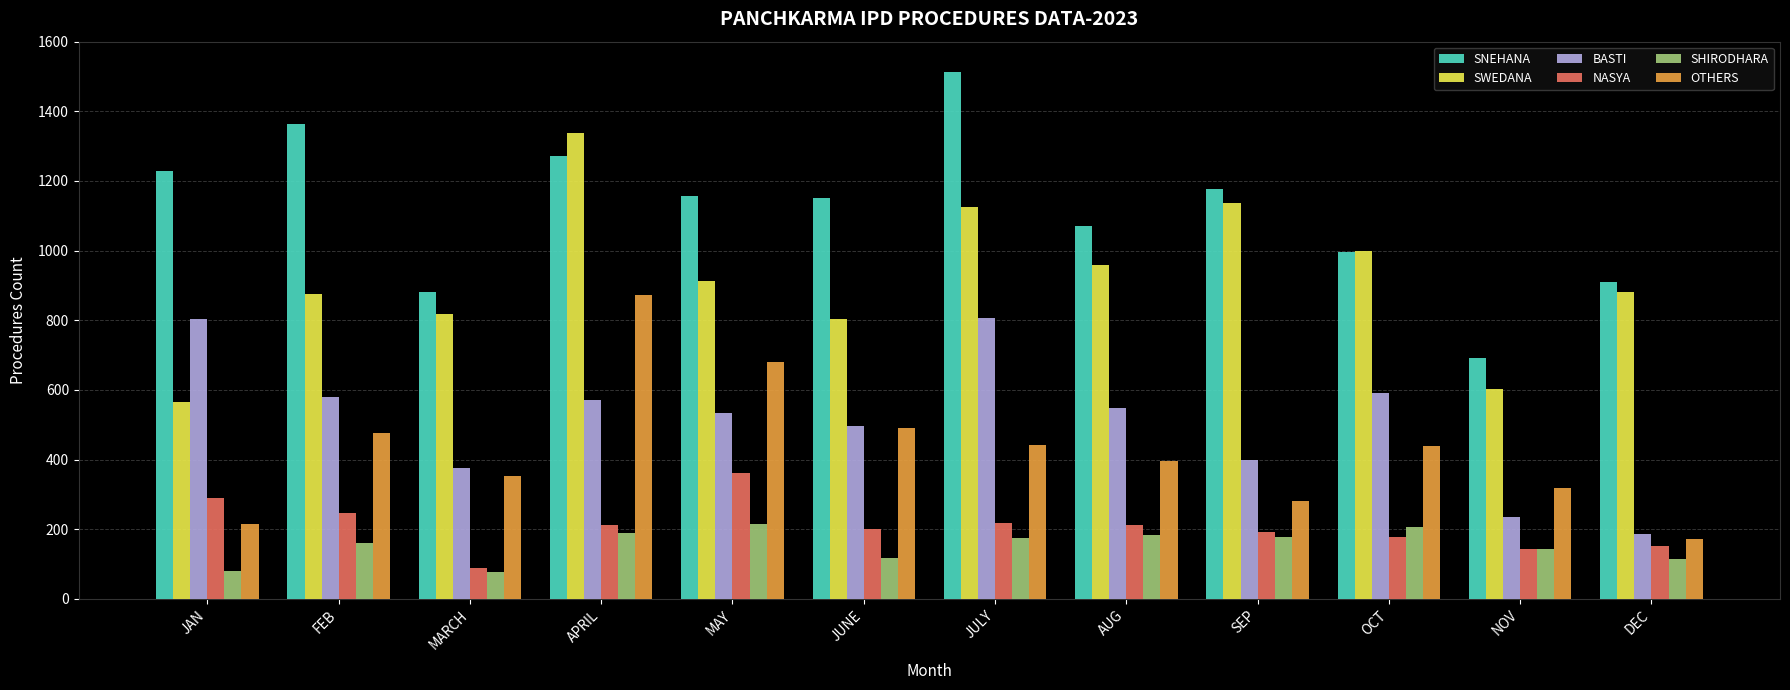

What is the difference between the highest and lowest values at NOV?

549